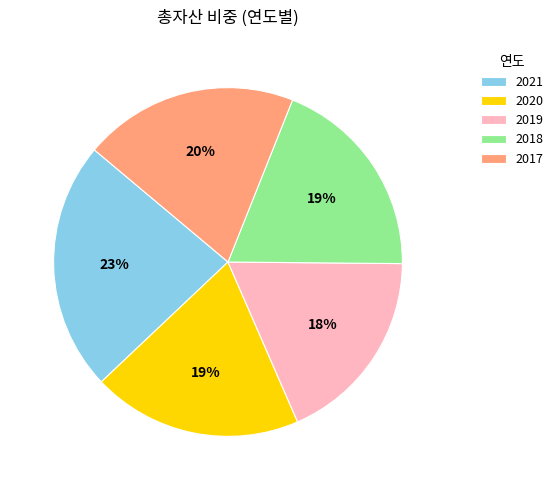

True or false: 2018 accounts for 19% of the total.

True